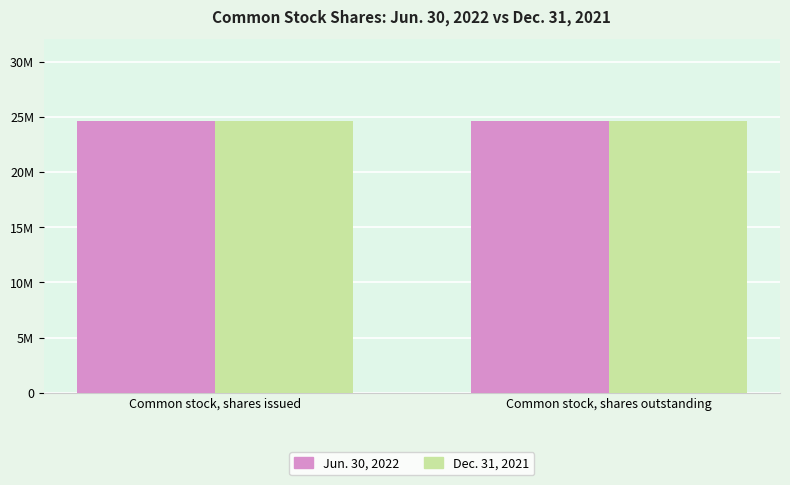

Which category has the lowest value in the Jun. 30, 2022 series?

Common stock, shares issued